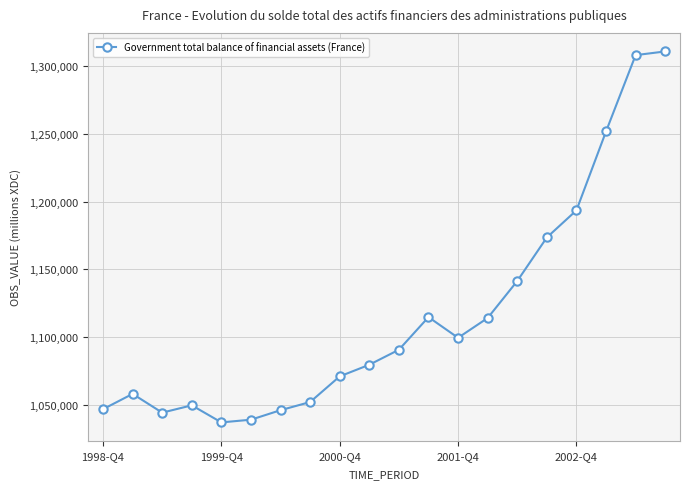

How many points are lower than both their immediate neighbors (excluding endpoints)?

3